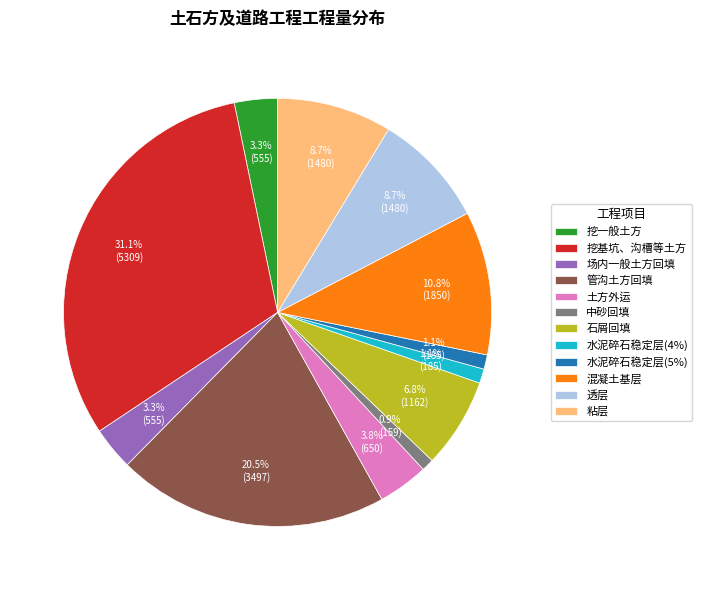

Which category has the biggest portion of the pie?

挖基坑、沟槽等土方